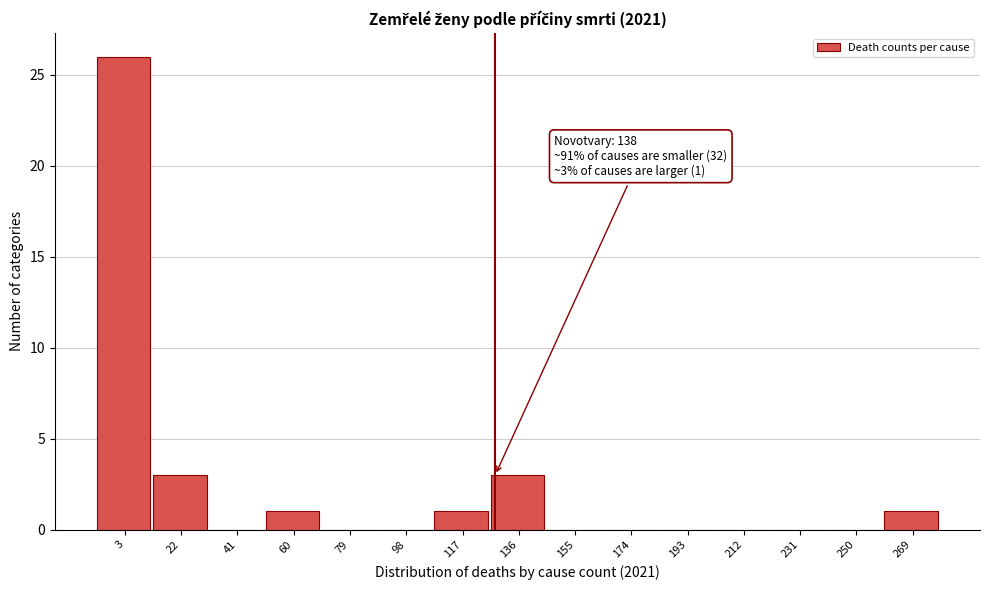

Reading left to right, list all the values displayed in this chart.

3=26	22=3	41=0	60=1	79=0	98=0	117=1	136=3	155=0	174=0	193=0	212=0	231=0	250=0	269=1